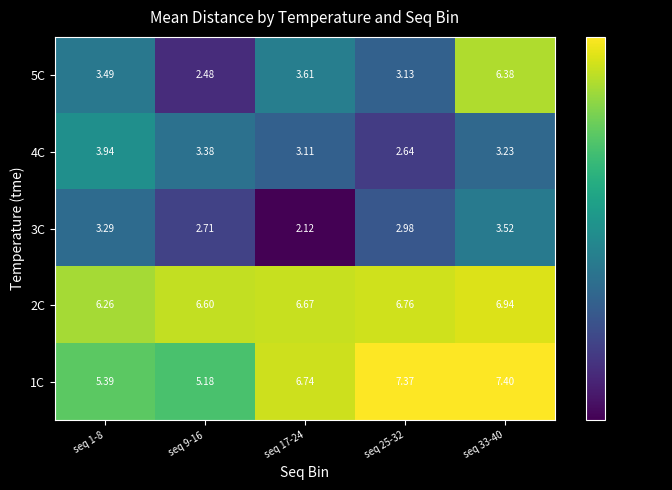

Is the value of 3C at seq 1-8 greater than the value of 2C at seq 33-40?

No